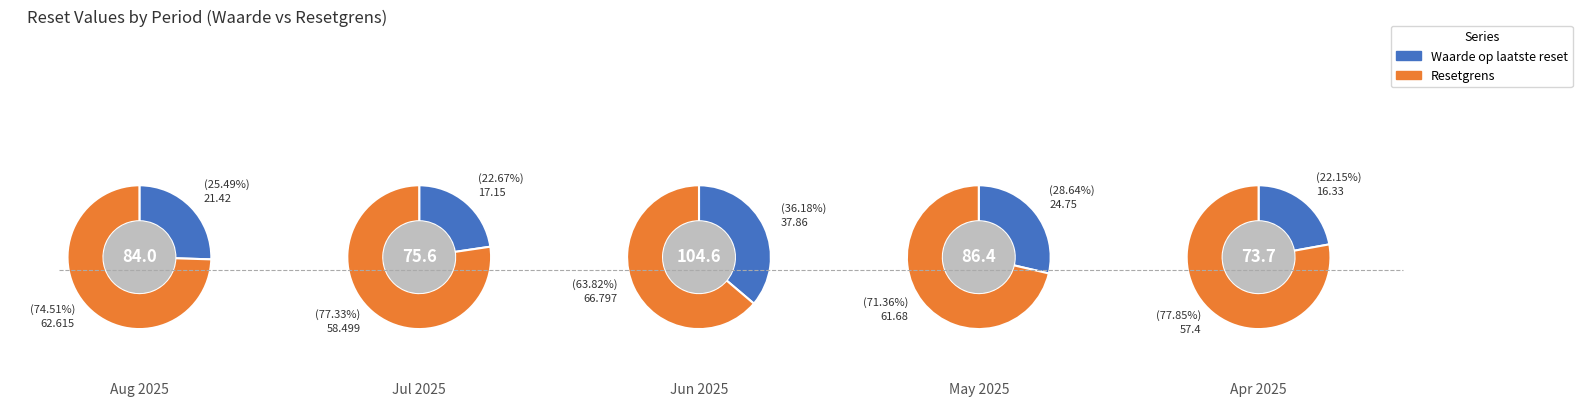

How many segments does this pie chart have?

5